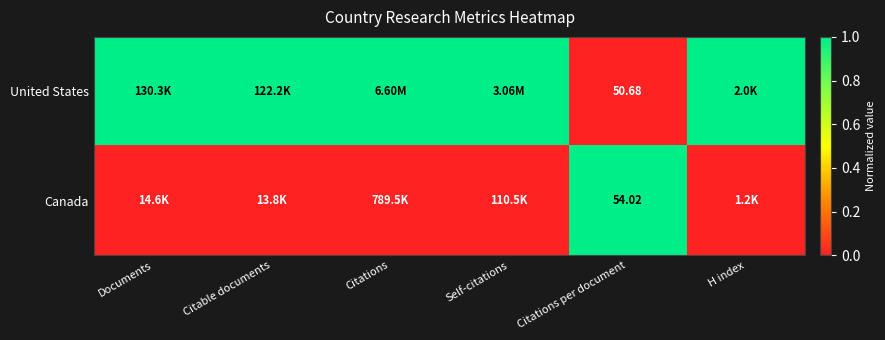

At which category is the sum across all series the highest?

Documents